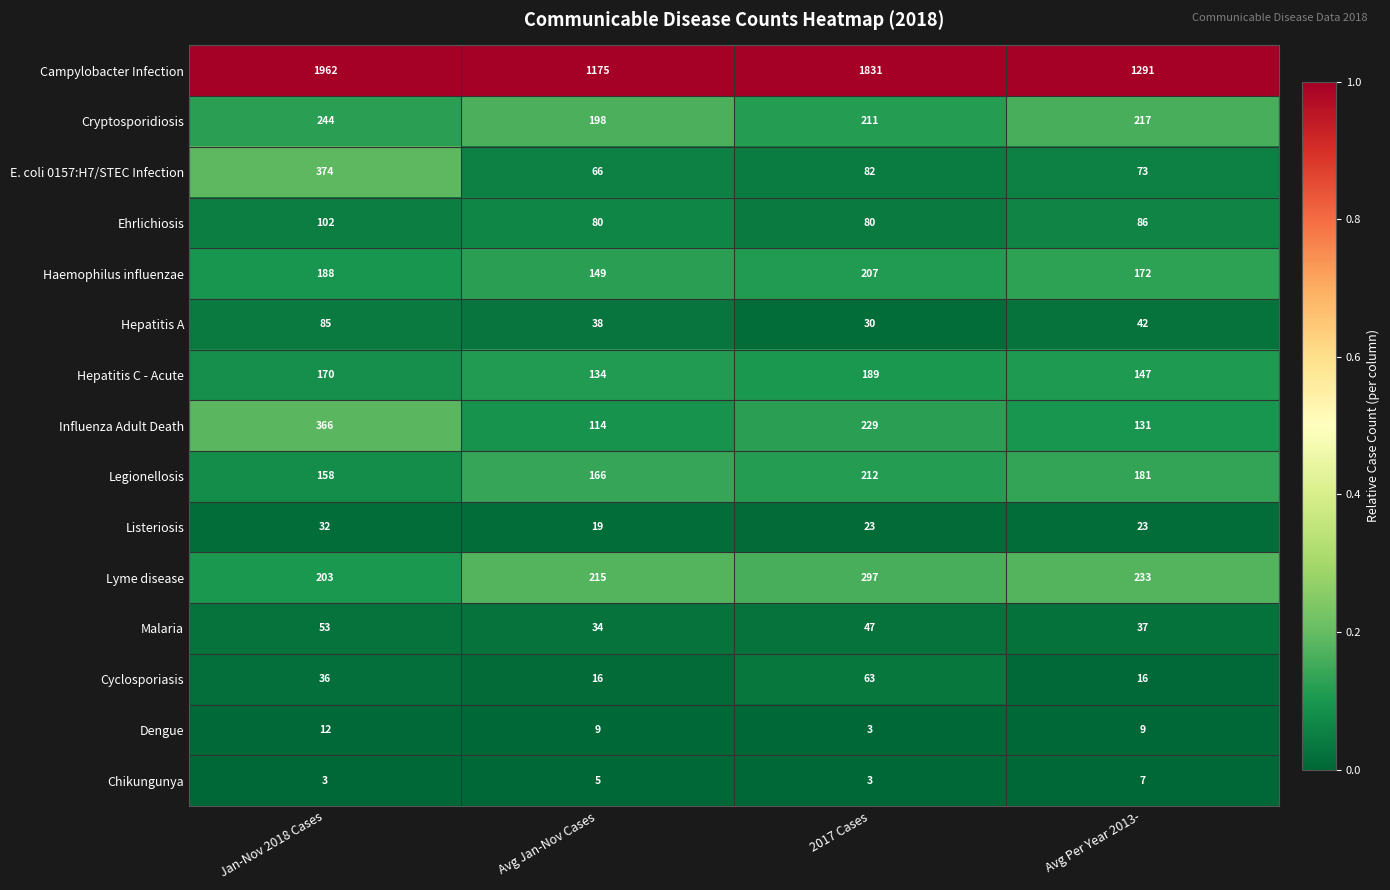

Rank the series by their maximum value, from lowest to highest.

Chikungunya, Dengue, Listeriosis, Malaria, Cyclosporiasis, Hepatitis A, Ehrlichiosis, Hepatitis C - Acute, Haemophilus influenzae, Legionellosis, Cryptosporidiosis, Lyme disease, Influenza Adult Death, E. coli 0157:H7/STEC Infection, Campylobacter Infection